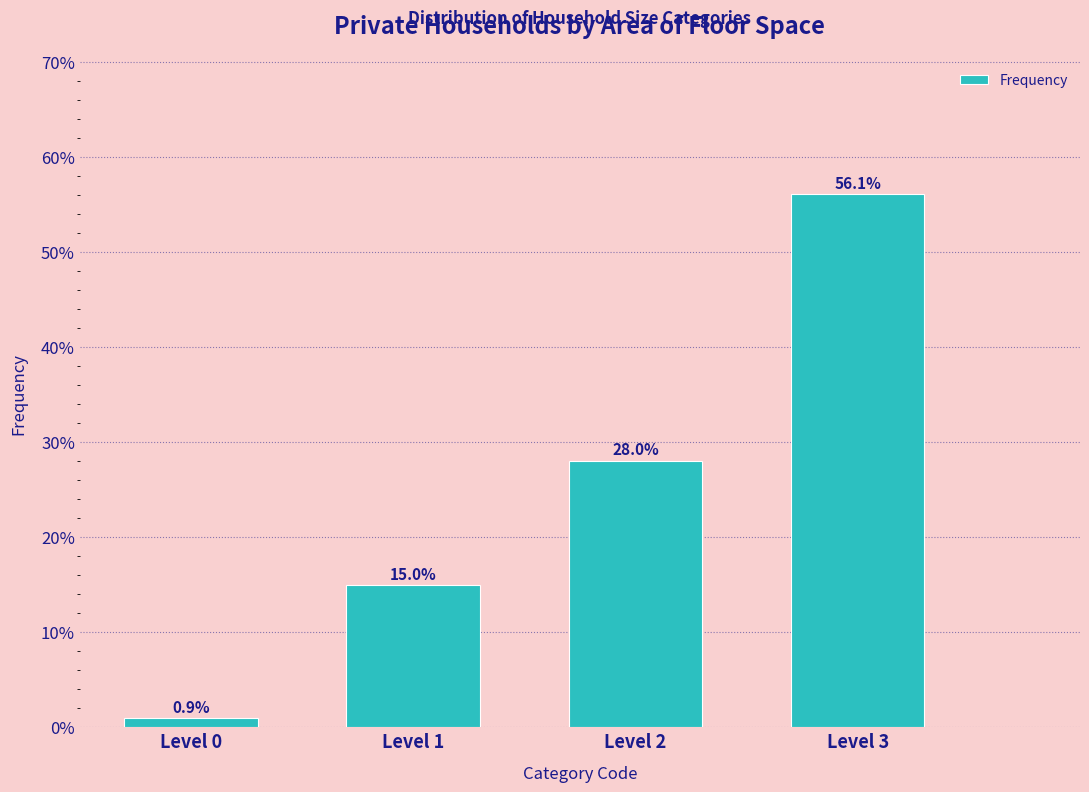

Reading left to right, what are all the values shown in this chart?

Level 0=0.9	Level 1=15.0	Level 2=28.0	Level 3=56.1